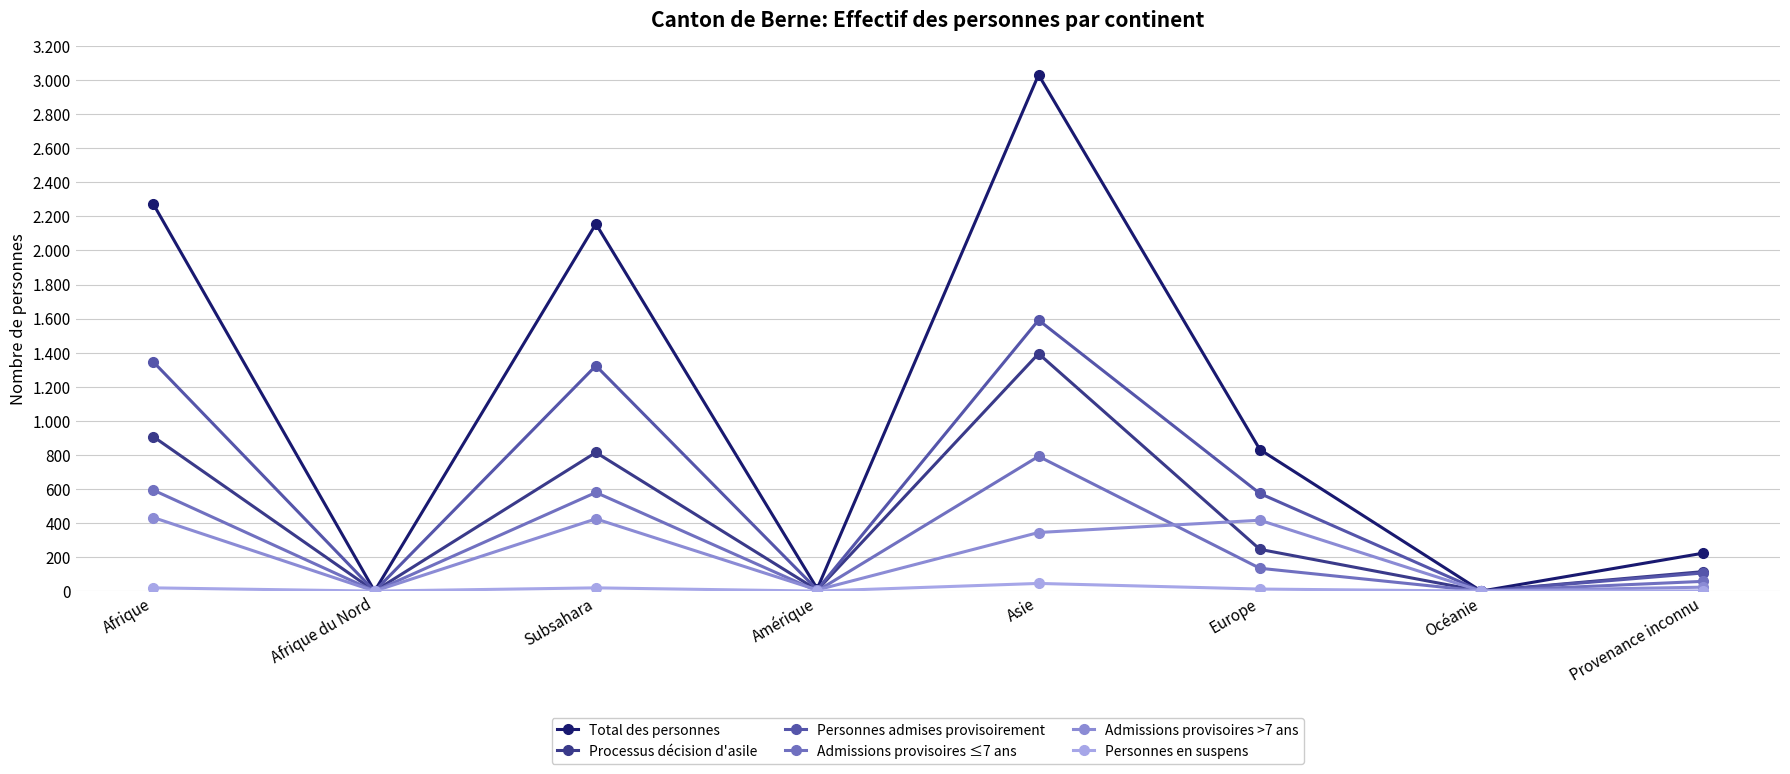

List the series in order of their peak value, highest first.

Total des personnes, Personnes admises provisoirement, Processus décision d'asile, Admissions provisoires ≤7 ans, Admissions provisoires >7 ans, Personnes en suspens